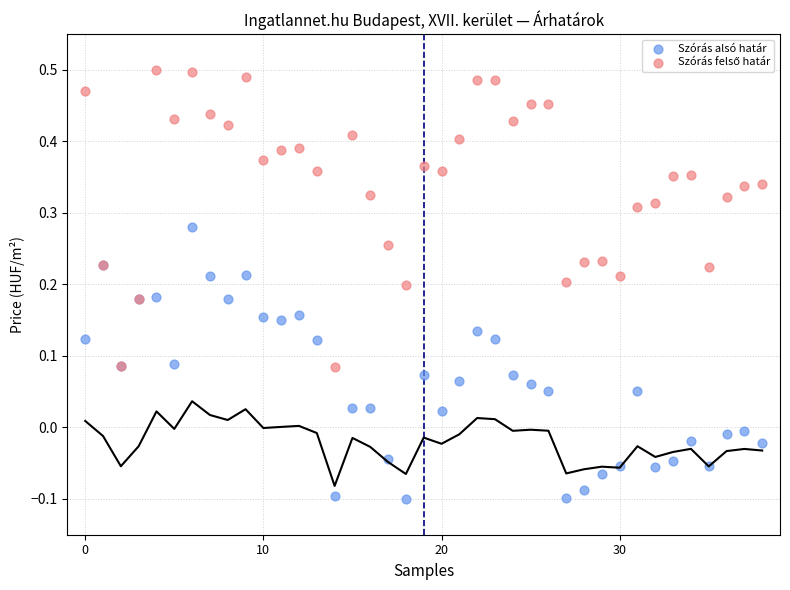

Which series contains the lowest Y value?

Szórás alsó határ